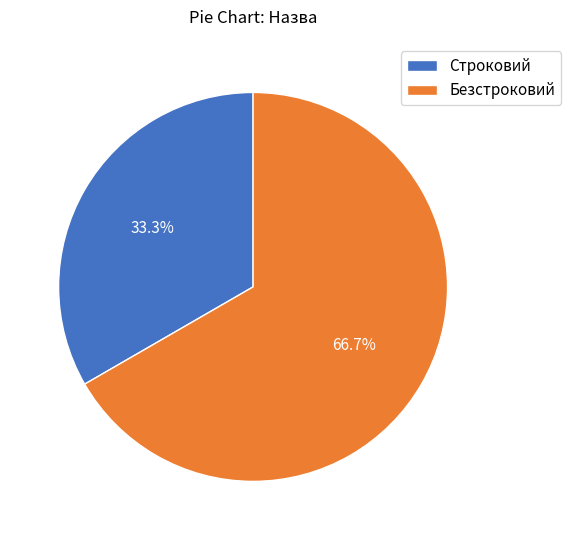

Combined, what portion of the pie is Безстроковий and Строковий?

100.0%